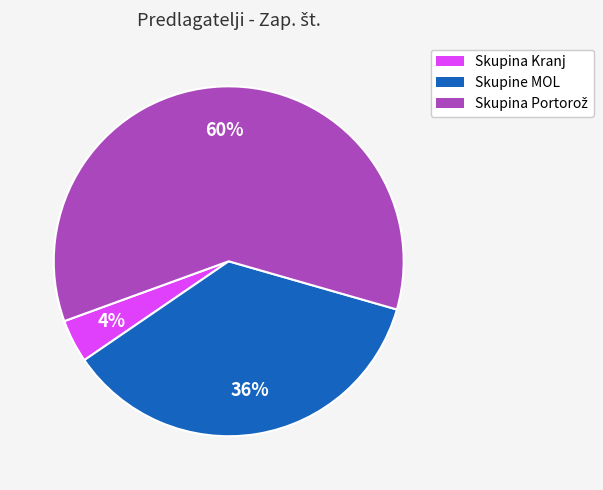

Is there a majority slice in this chart?

Yes